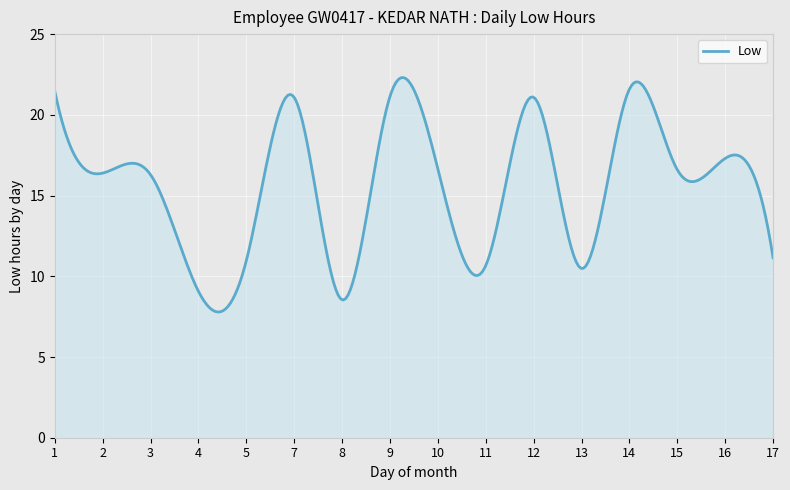

What is the difference between the maximum and minimum values?

14.5